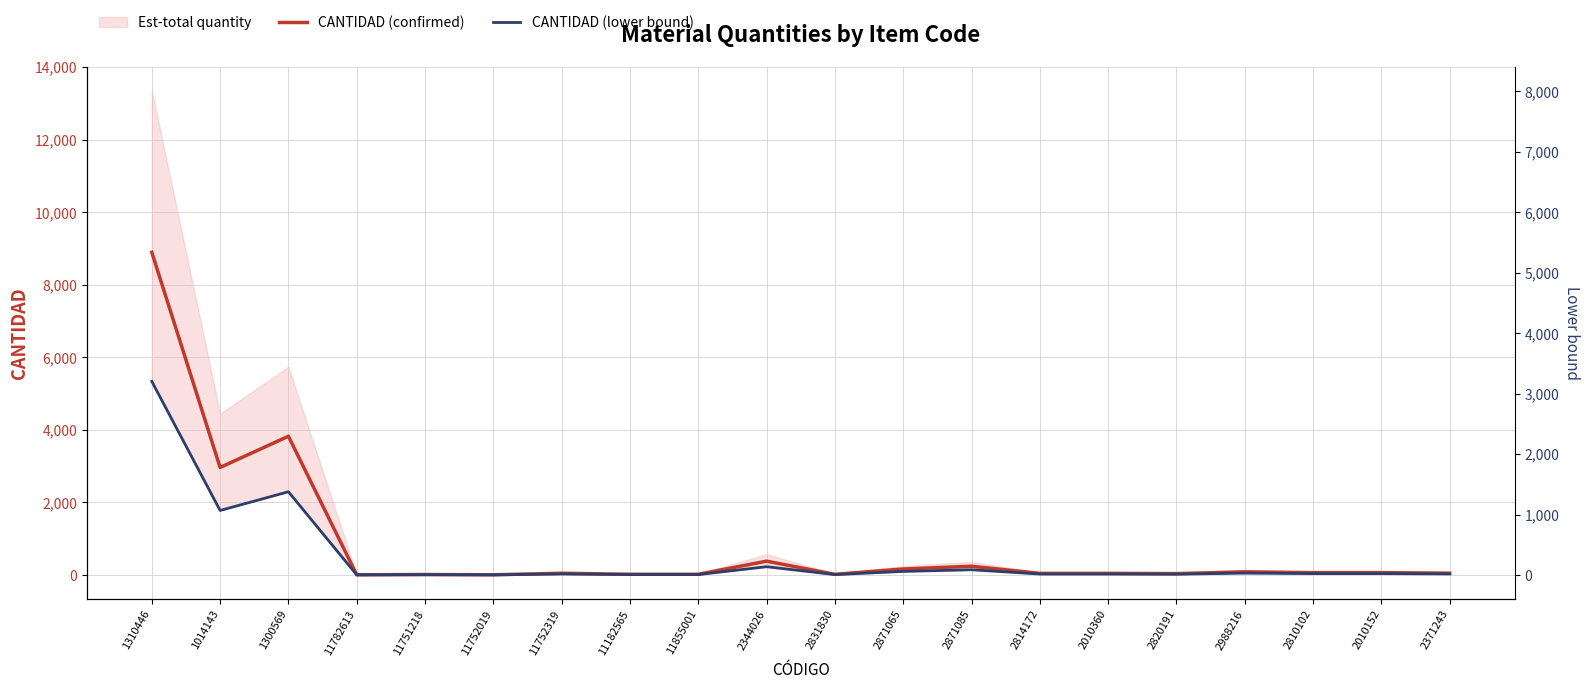

At which category does CANTIDAD (confirmed) reach its first local valley?

1014143